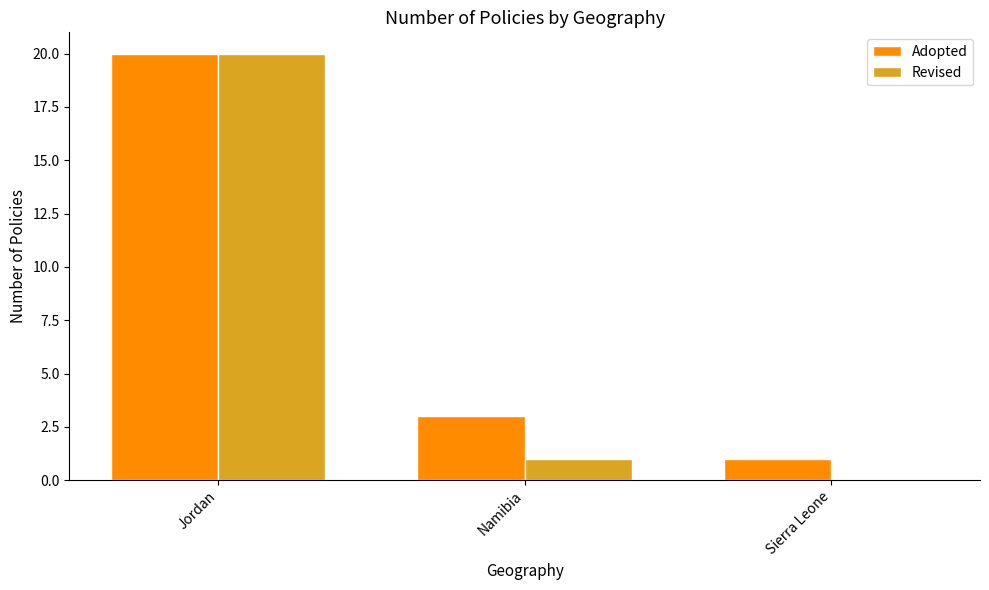

Reading left to right, what are all the values shown in this chart?

Adopted: Jordan=20	Namibia=3	Sierra Leone=1
Revised: Jordan=20	Namibia=1	Sierra Leone=0